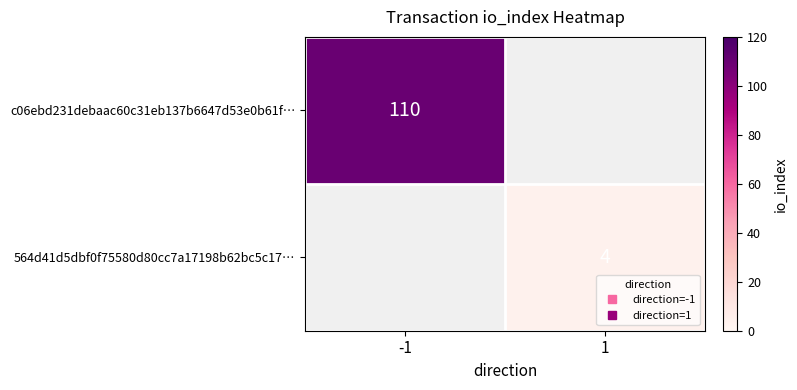

Which has a higher value, 1 or -1?

-1